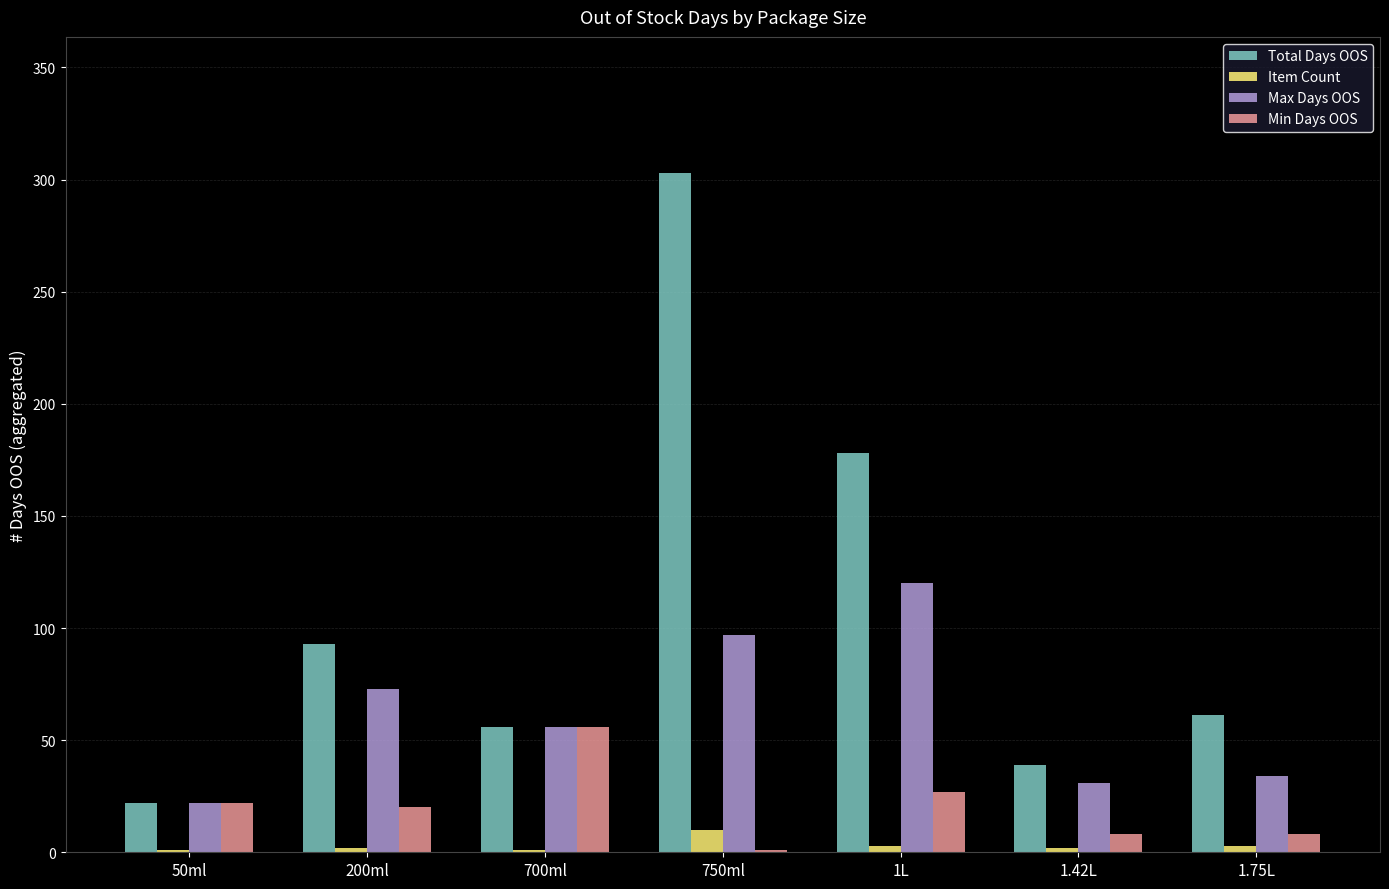

Which category has the highest value across all series?

750ml